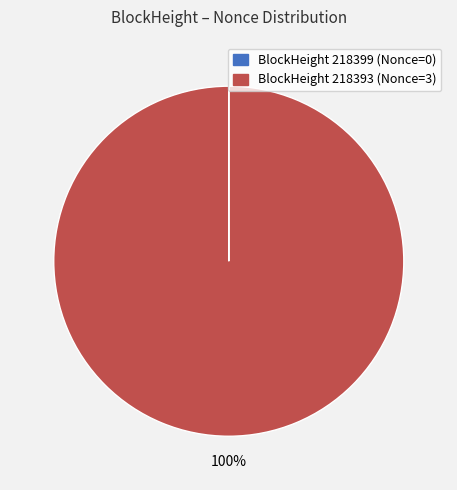

To the nearest percent, what is the difference between the largest and smallest slice percentages?

100%